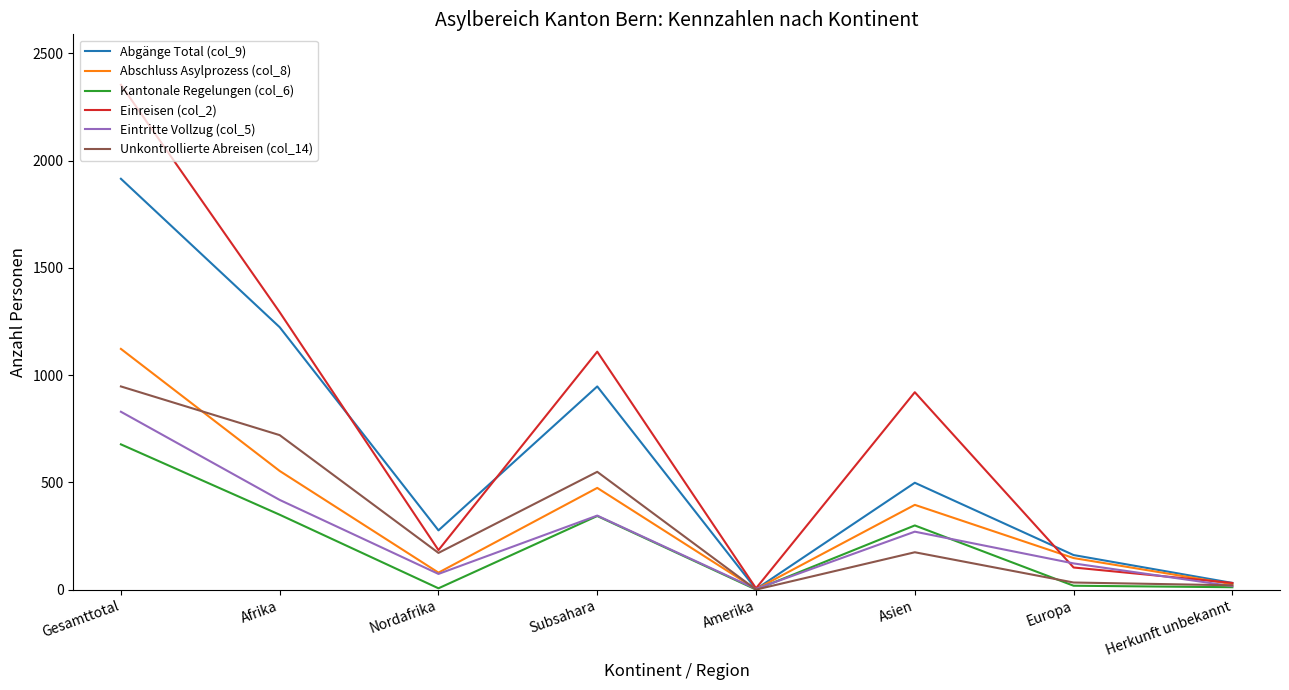

List the series in order of their peak value, lowest first.

Kantonale Regelungen (col_6), Eintritte Vollzug (col_5), Unkontrollierte Abreisen (col_14), Abschluss Asylprozess (col_8), Abgänge Total (col_9), Einreisen (col_2)